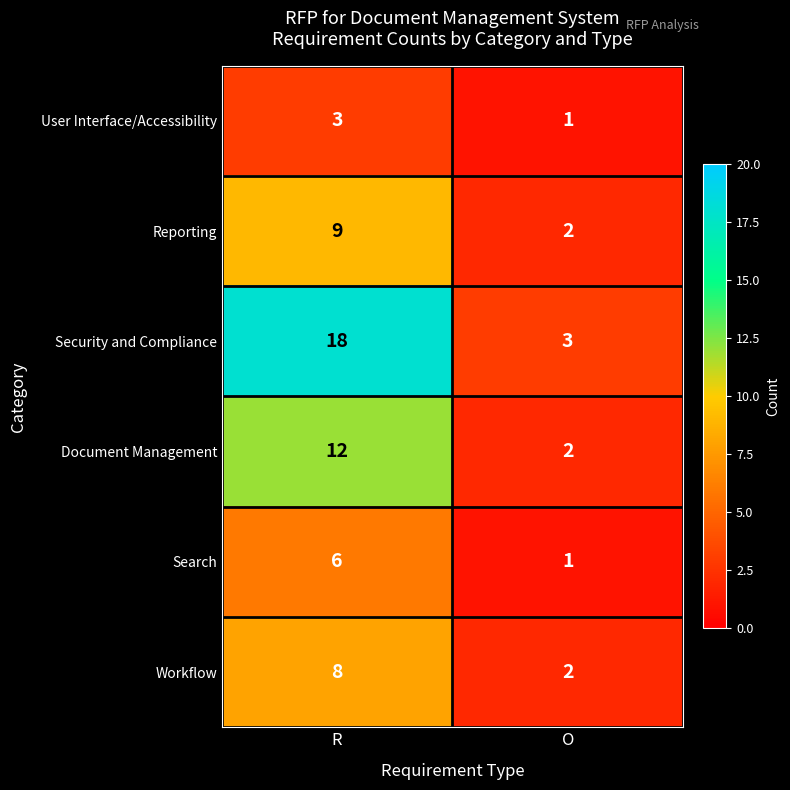

Which series has the widest spread of values?

Security and Compliance